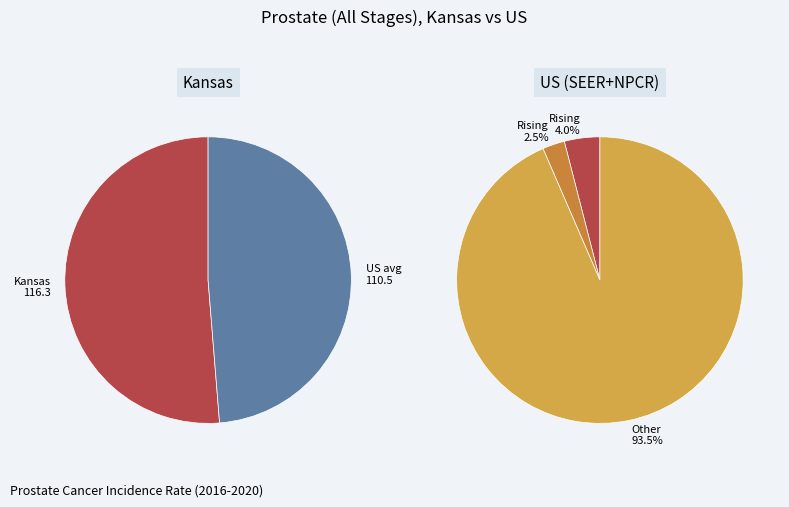

How many slices are in this pie chart?

2